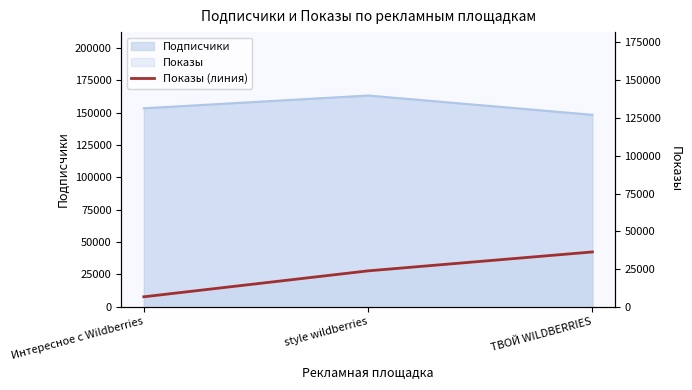

How many values are below 23852?

1